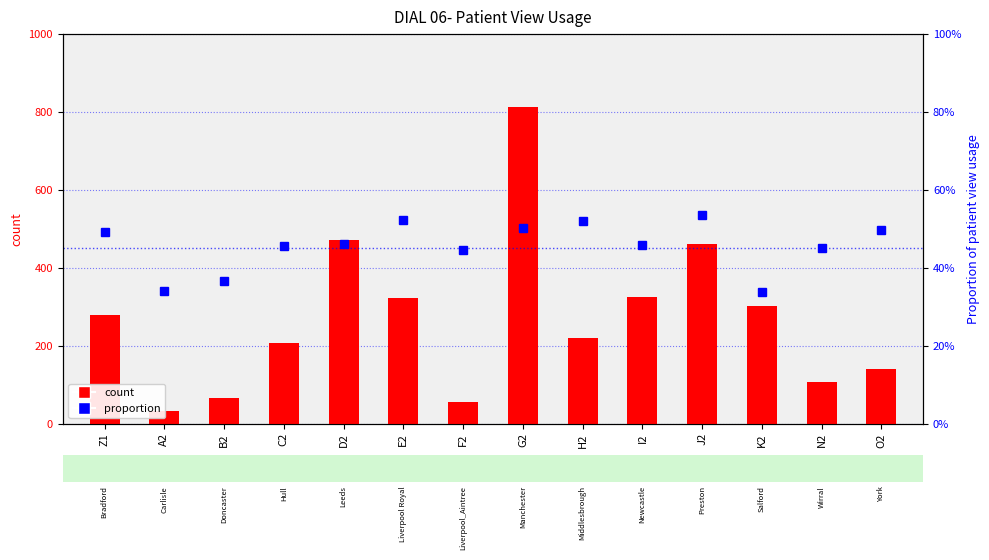

What is the difference between the count values at A2 and N2?

74.0